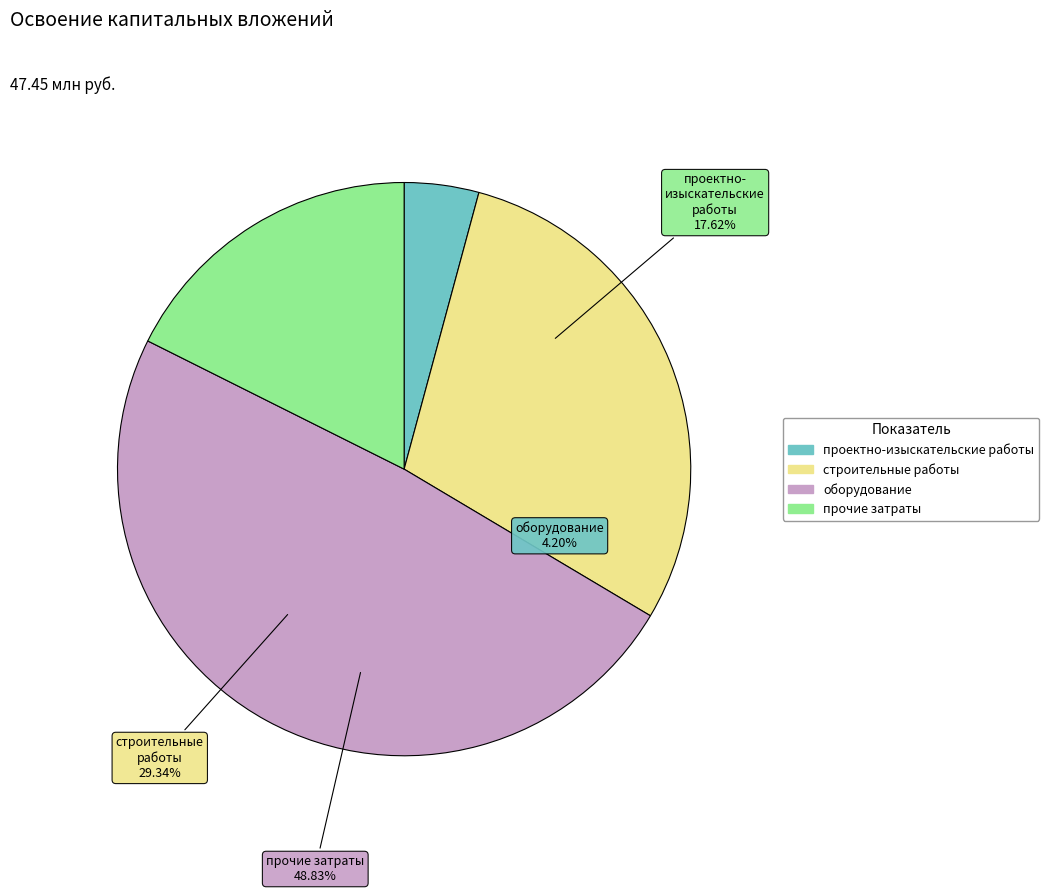

Which category has the smallest portion of the pie?

проектно-изыскательские работы